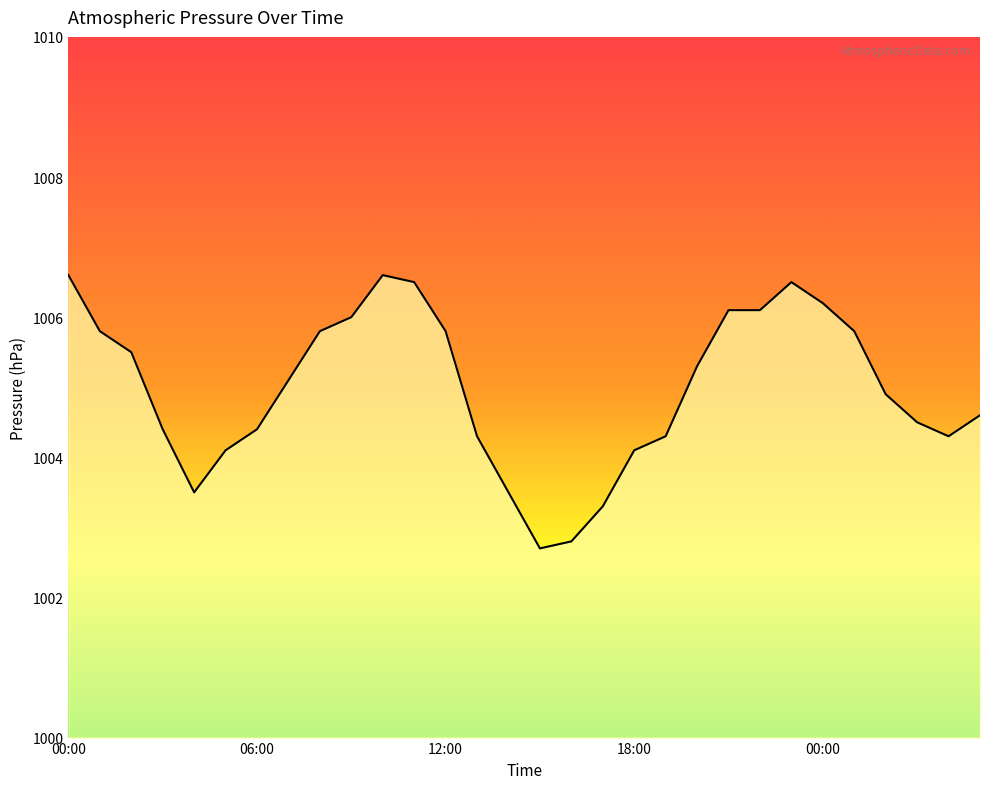

What is the minimum value shown in the chart?

1002.7